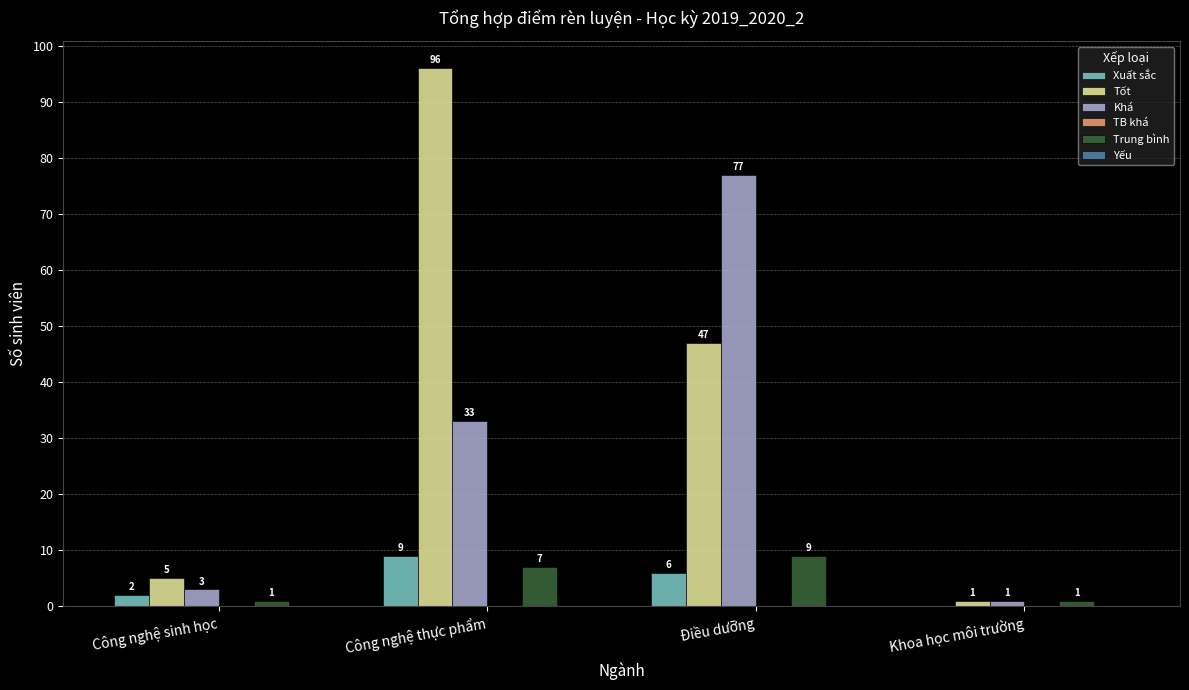

Which series has the largest total across all categories?

Tốt